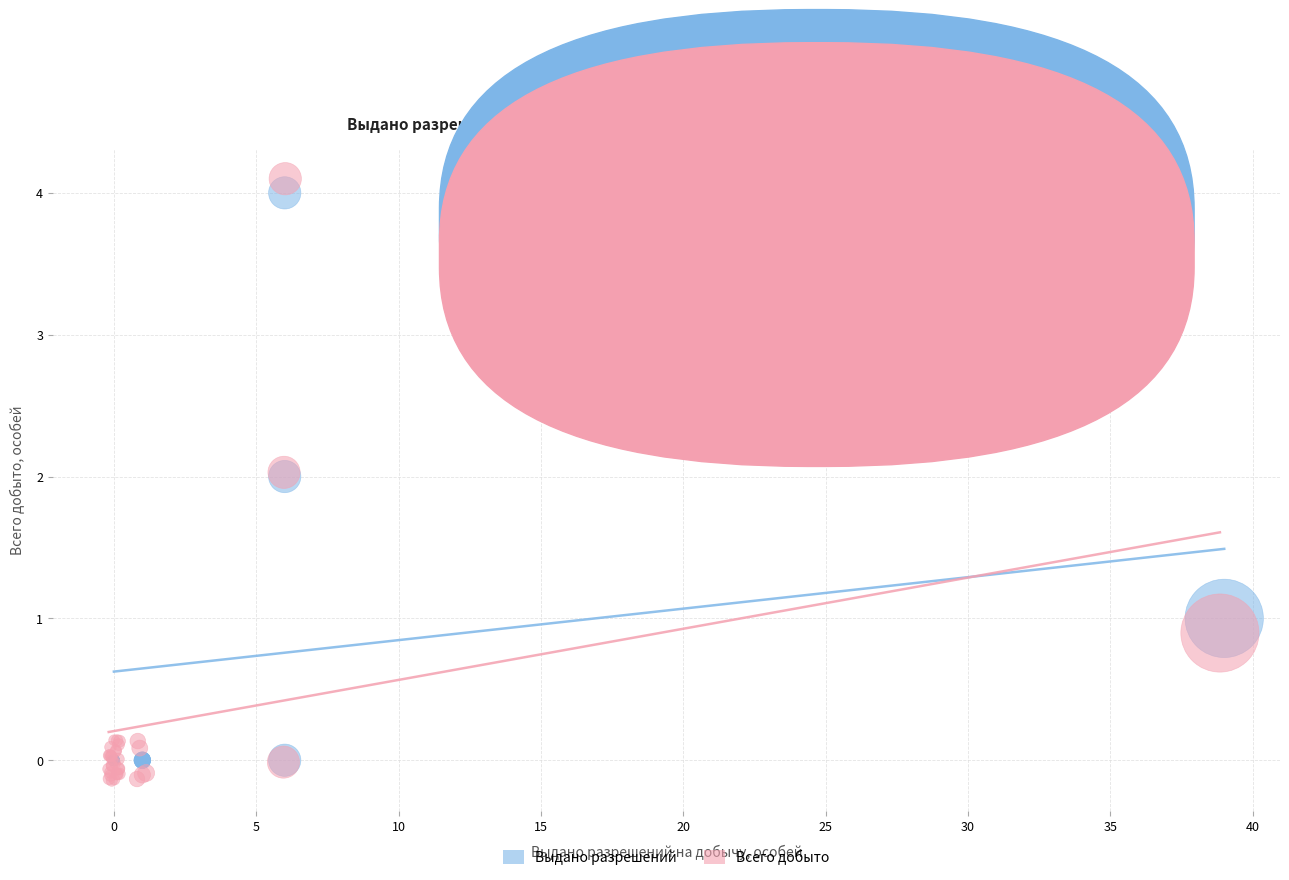

Which series contains the highest Y value?

Всего добыто